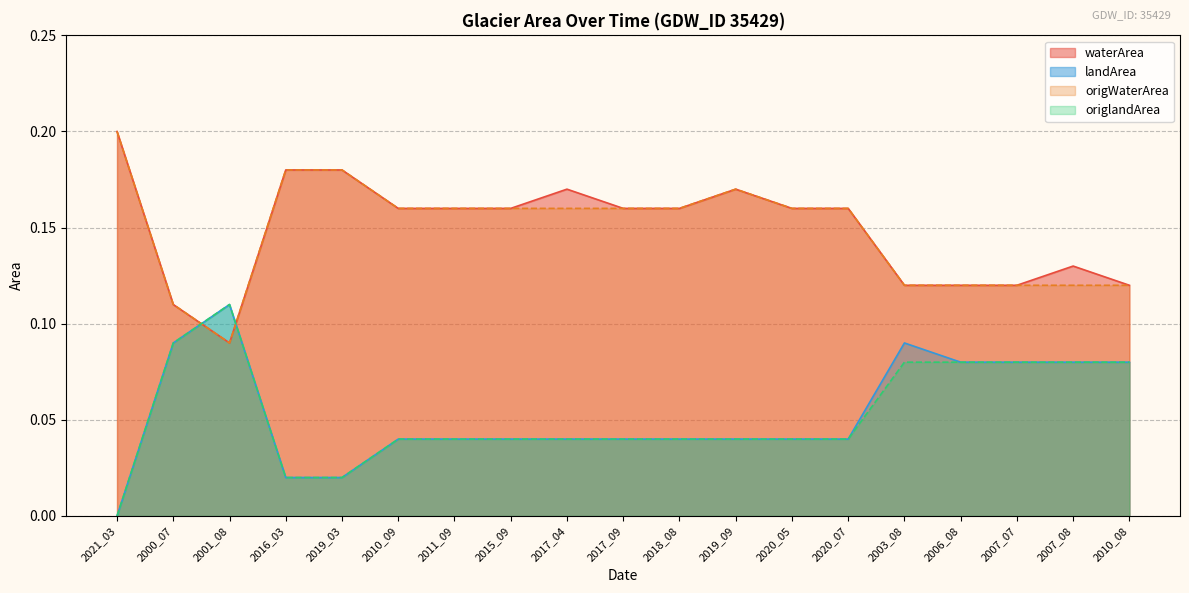

Does the chart display data point markers on the line(s)?

No